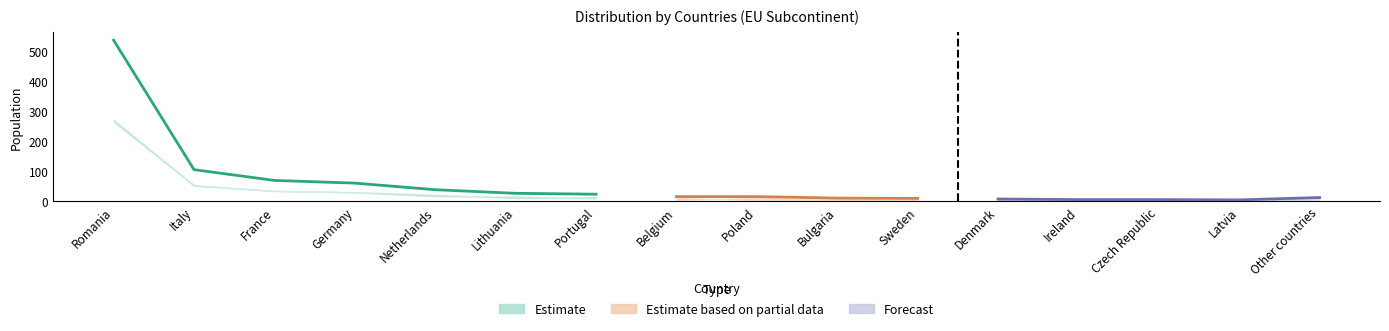

What is the label of the 10th point from the right?

Portugal